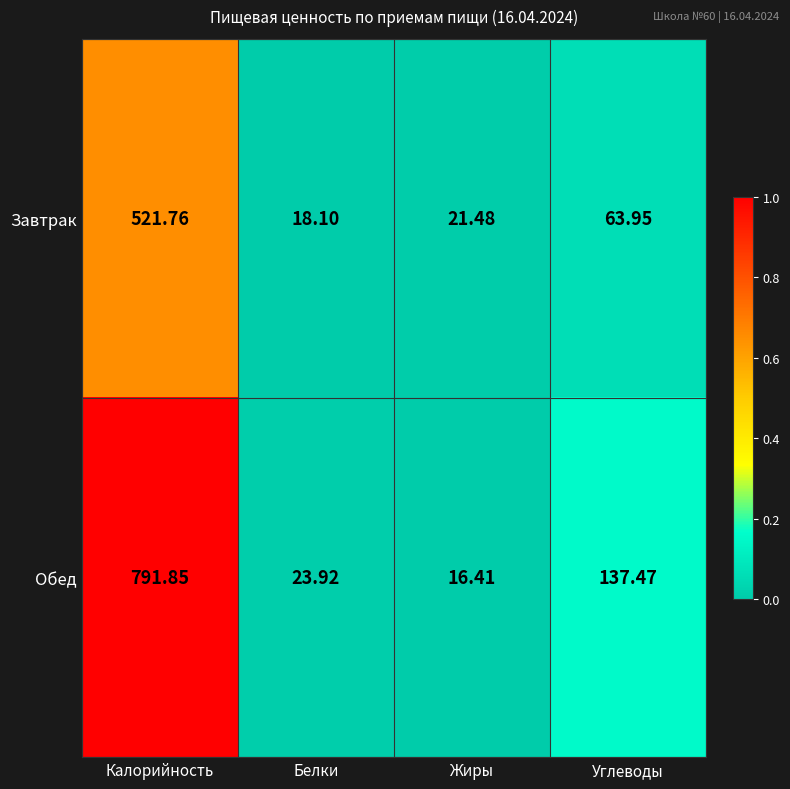

At which category is the sum across all series the highest?

Калорийность